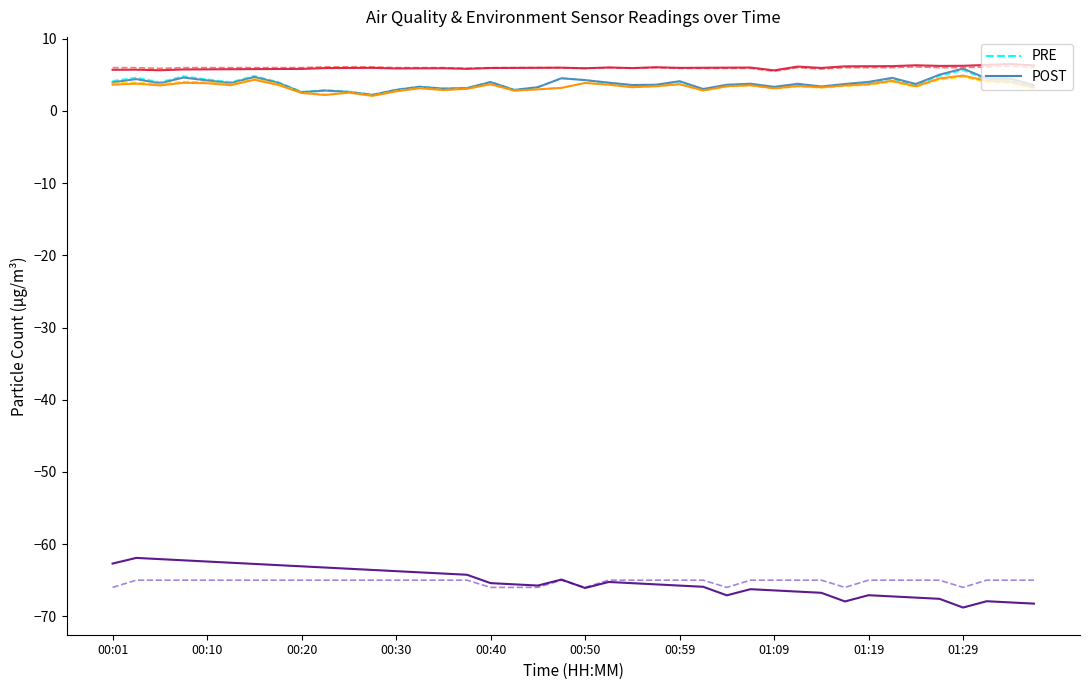

What is the minimum value shown in the chart?

-68.8